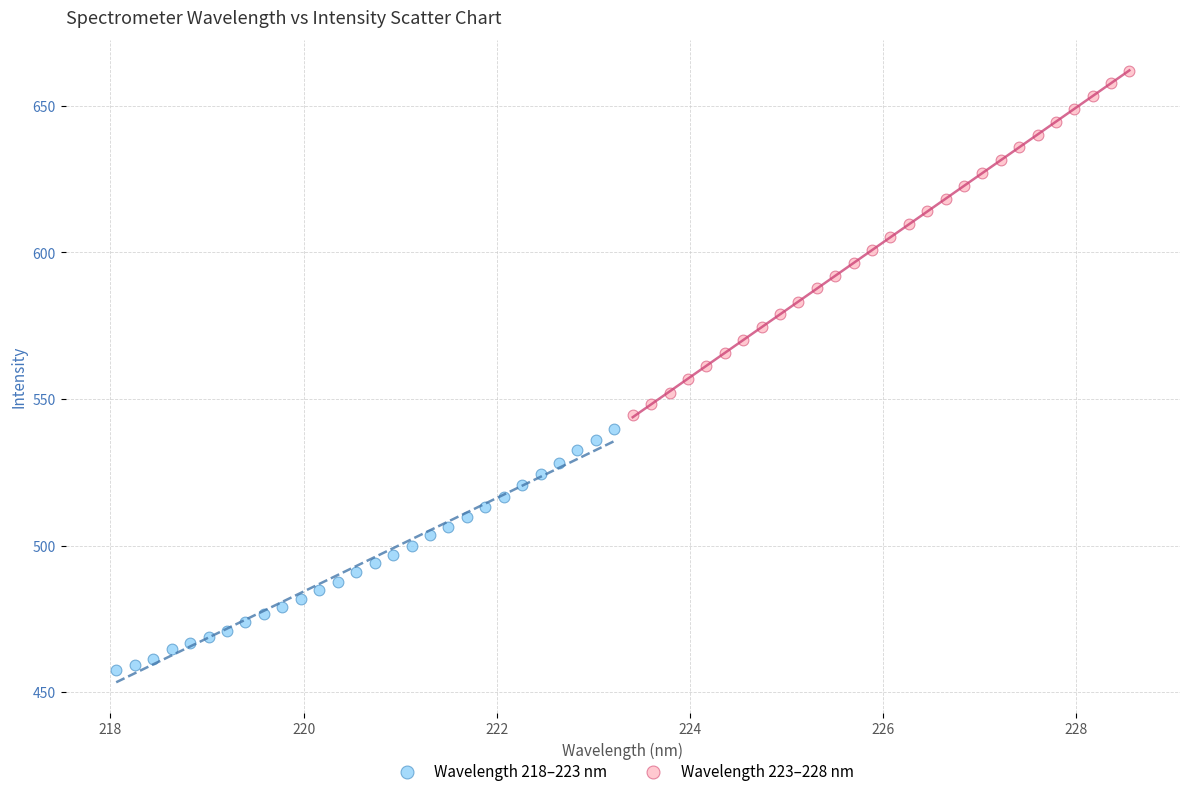

Which series has the largest Y range (max minus min)?

Wavelength 223–228 nm